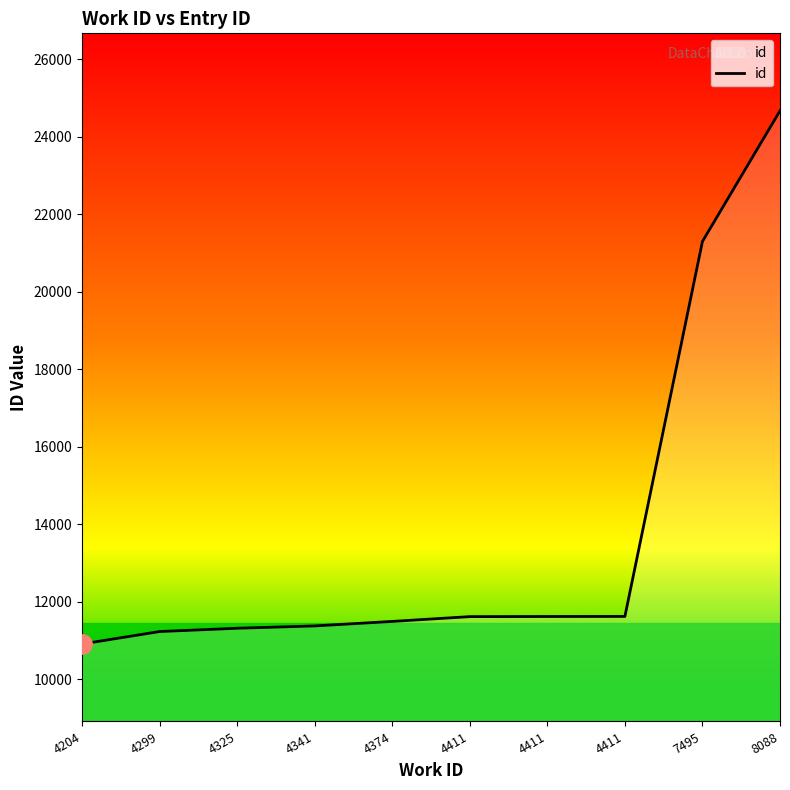

What is the difference between the values at 4341 and 7495?

9928